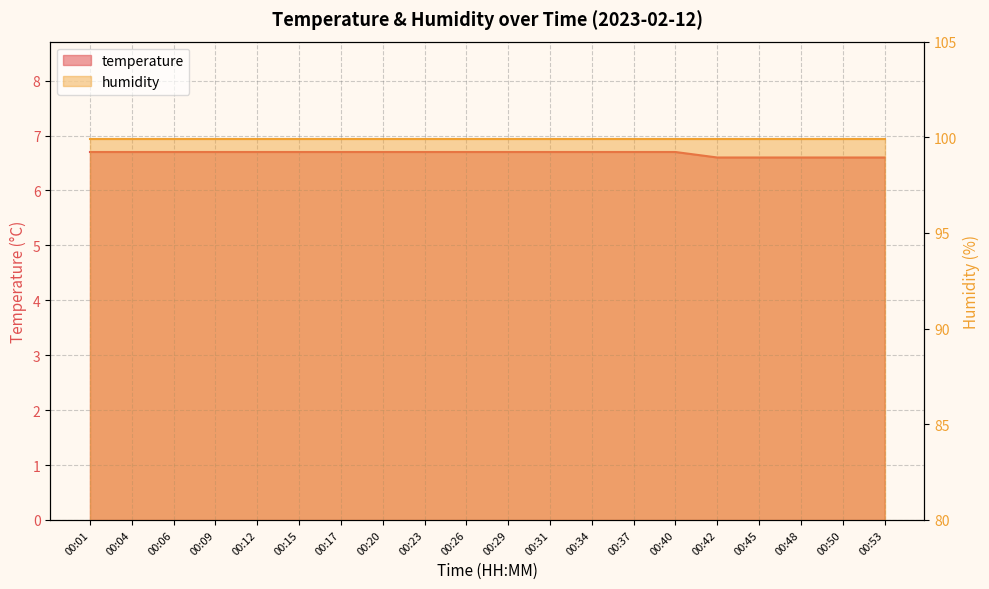

What is the minimum value shown in the chart?

6.6